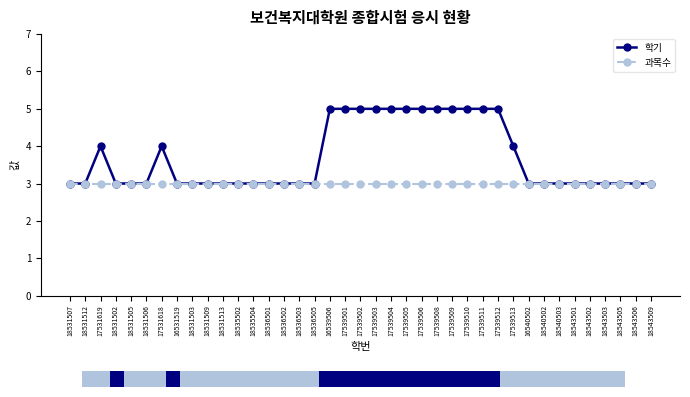

List the series in order of their overall mean, highest first.

학기, 과목수